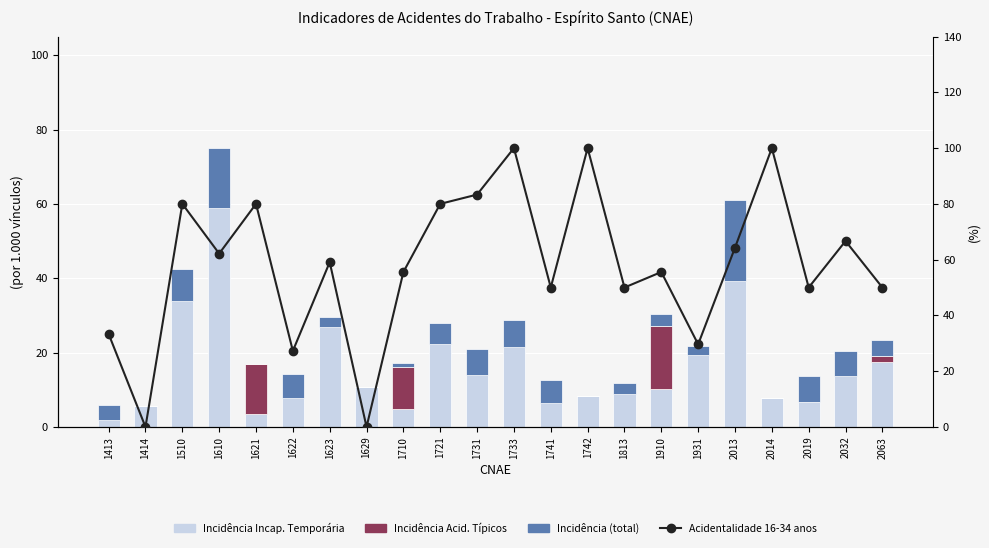

What is the spread (max minus min) of values at 2014?

100.0